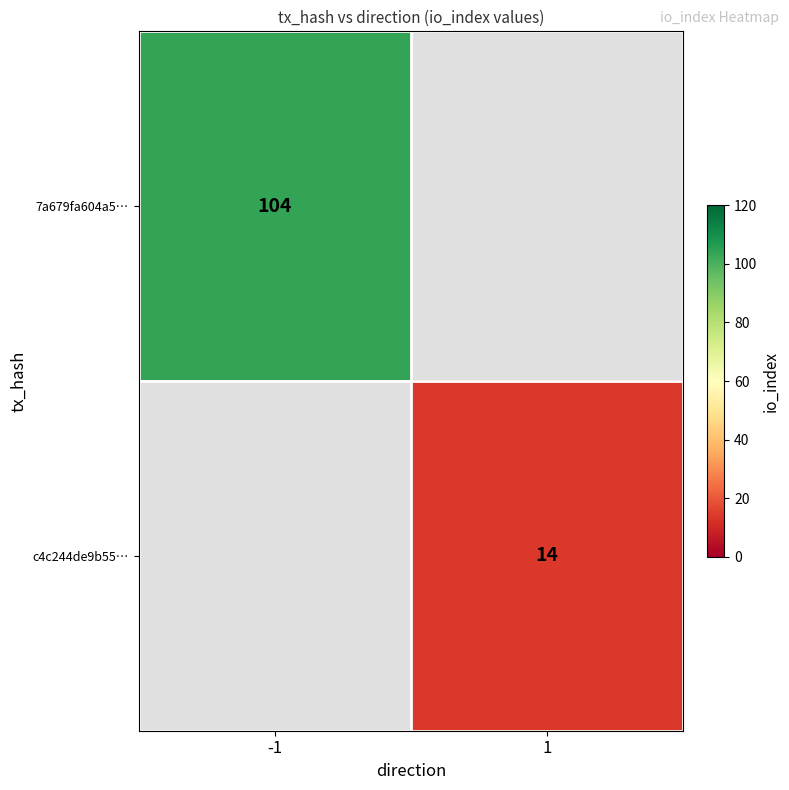

True or false: 7a679fa604a5… has a value of 163 at -1.

False